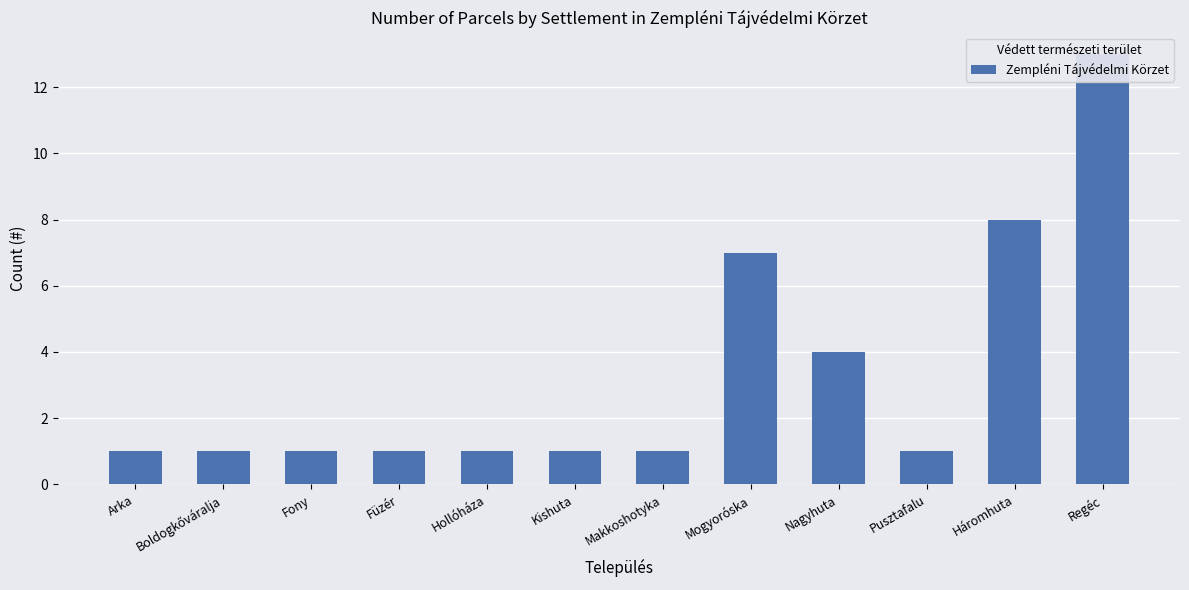

Count the number of data series in this chart.

1